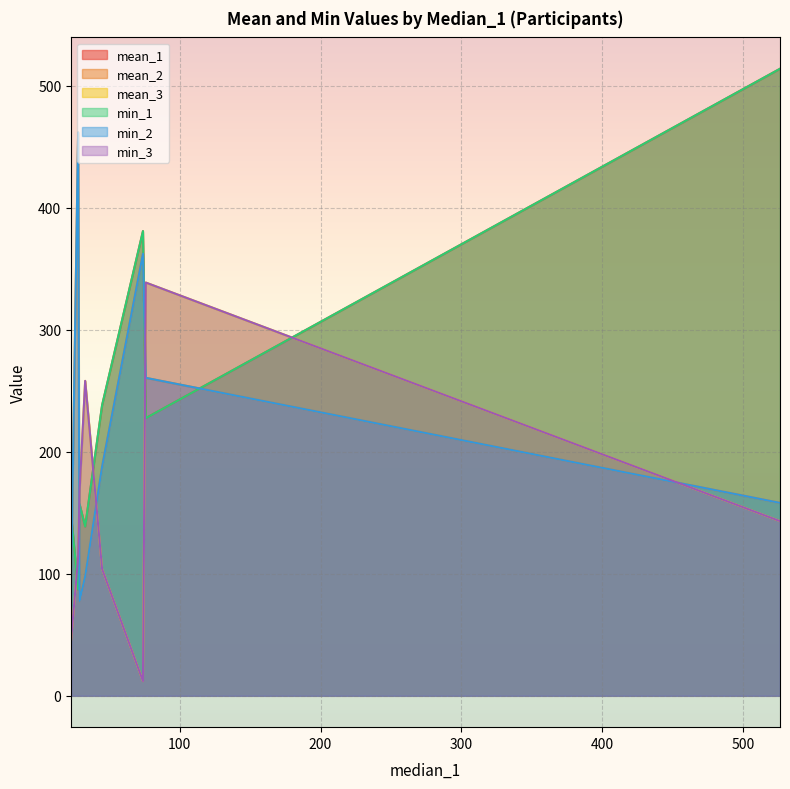

The min_2 series shows 260.5 at 76. True or false?

True